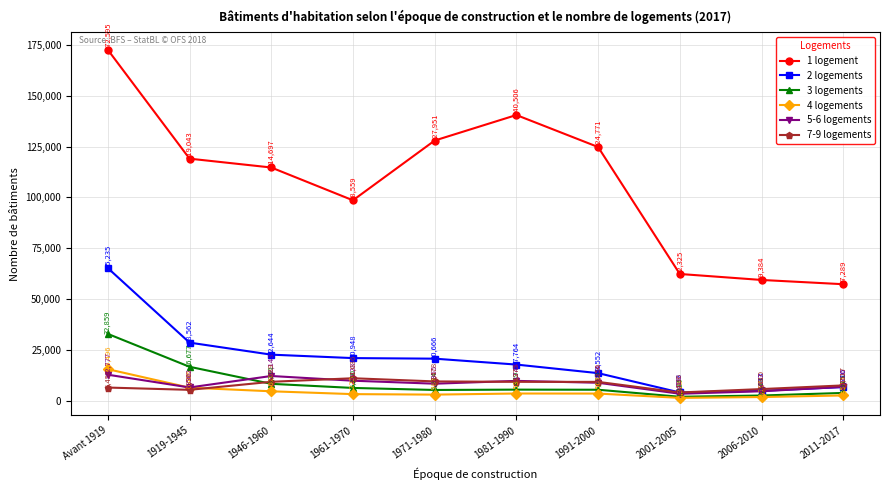

The 1 logement series shows 127951 at 1971-1980. True or false?

True